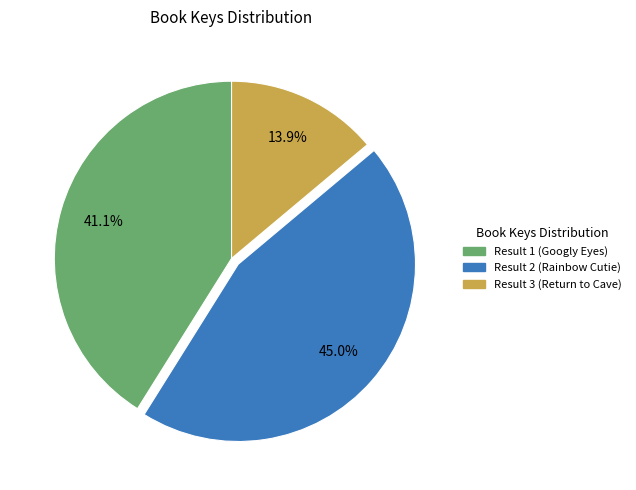

To the nearest percent, what percentage of the pie is Result 3 (Return to Cave)?

14%